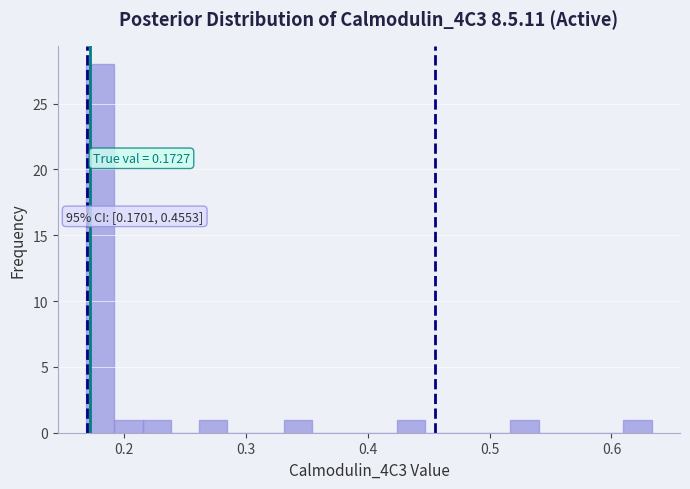

Read against the x-axis, roughly where is the centre of the tallest bar?

0.18